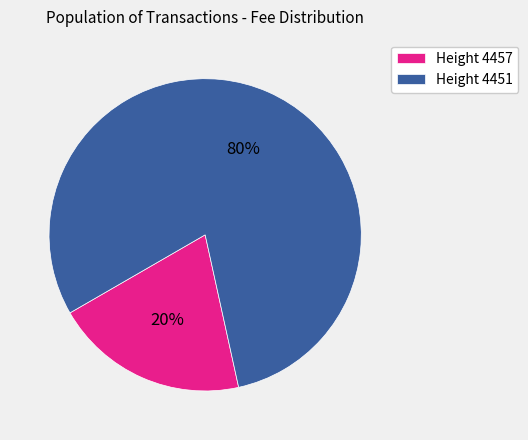

Which slice is the smallest?

Height 4457